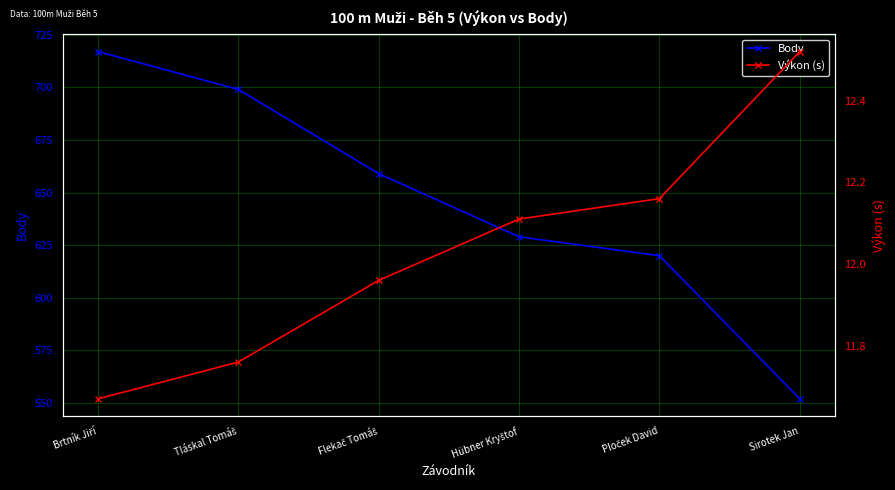

What are all the series names shown in the legend?

Body, Výkon (s)